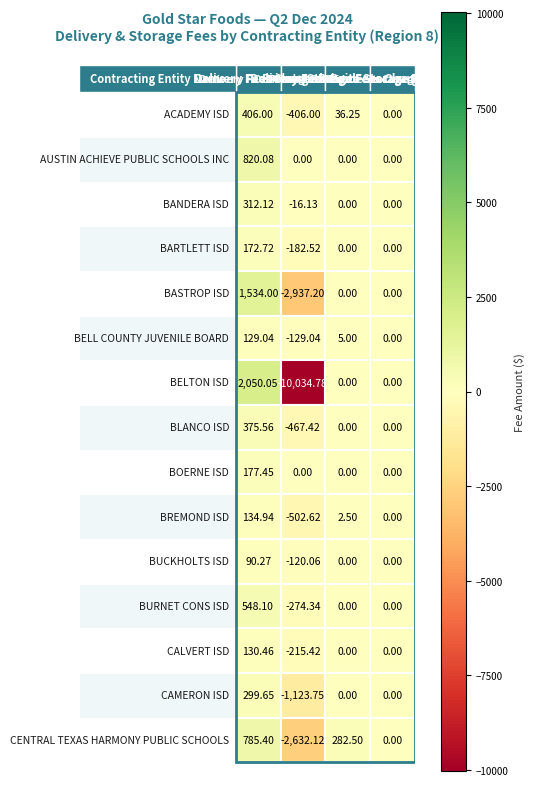

What is the difference between the BUCKHOLTS ISD values at AUSTIN ACHIEVE PUBLIC SCHOOLS INC and BARTLETT ISD?

120.1